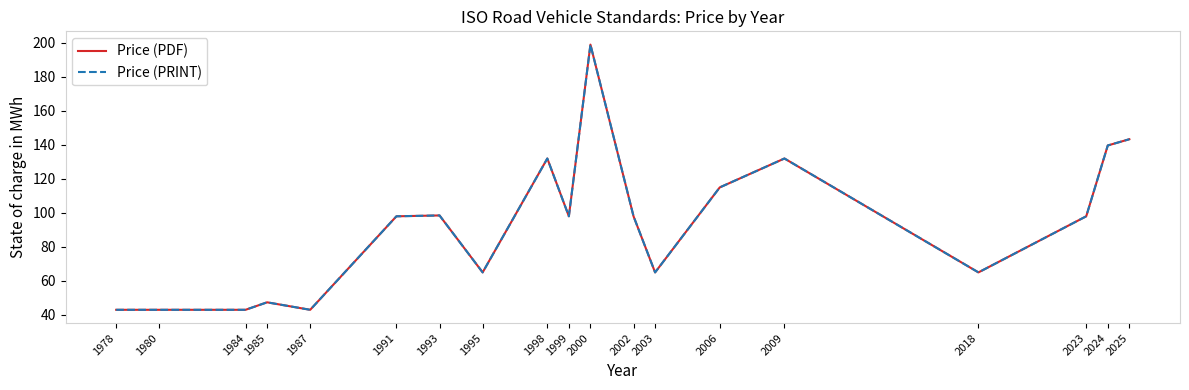

True or false: Price (PDF) has more than 0 points higher than both neighbors.

True